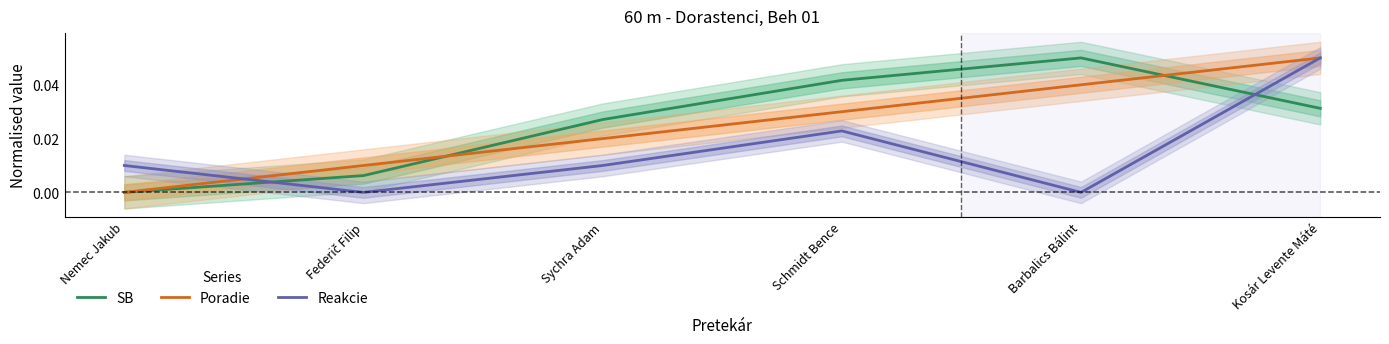

Reading left to right, transcribe all the data shown in this chart.

SB: Nemec Jakub=0.0	Federič Filip=0.0	Sychra Adam=0.0	Schmidt Bence=0.0	Barbalics Bálint=0.1	Kosár Levente Máté=0.0
Poradie: Nemec Jakub=0.0	Federič Filip=0.0	Sychra Adam=0.0	Schmidt Bence=0.0	Barbalics Bálint=0.0	Kosár Levente Máté=0.1
Reakcie: Nemec Jakub=0.0	Federič Filip=0.0	Sychra Adam=0.0	Schmidt Bence=0.0	Barbalics Bálint=0.0	Kosár Levente Máté=0.1